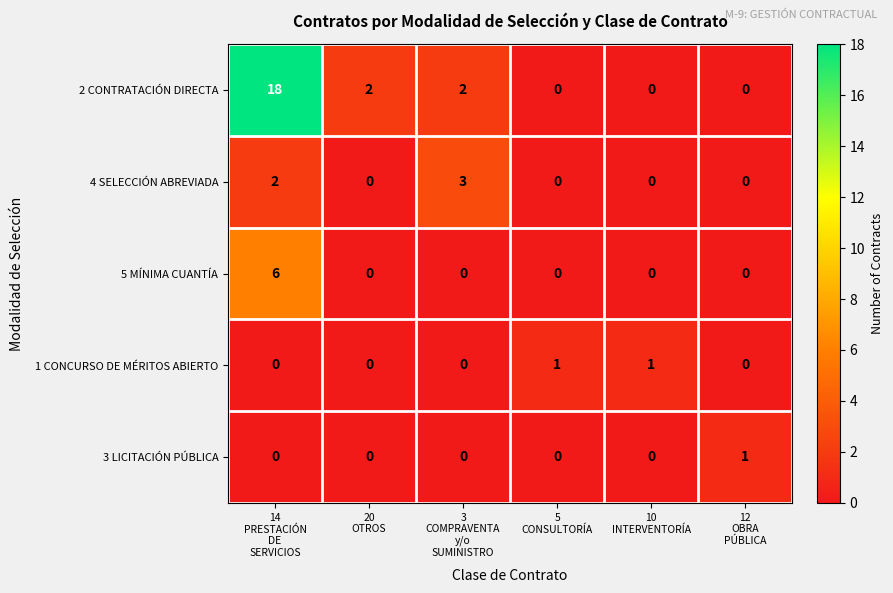

How many positive values does the 5 MÍNIMA CUANTÍA series have?

1